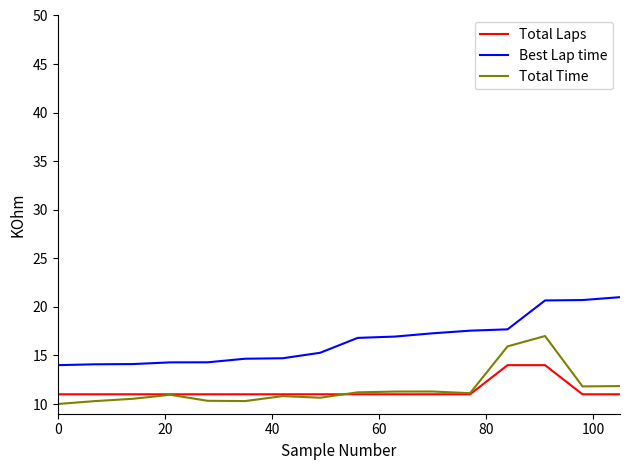

Rank the series by their maximum value, from highest to lowest.

Best Lap time, Total Time, Total Laps